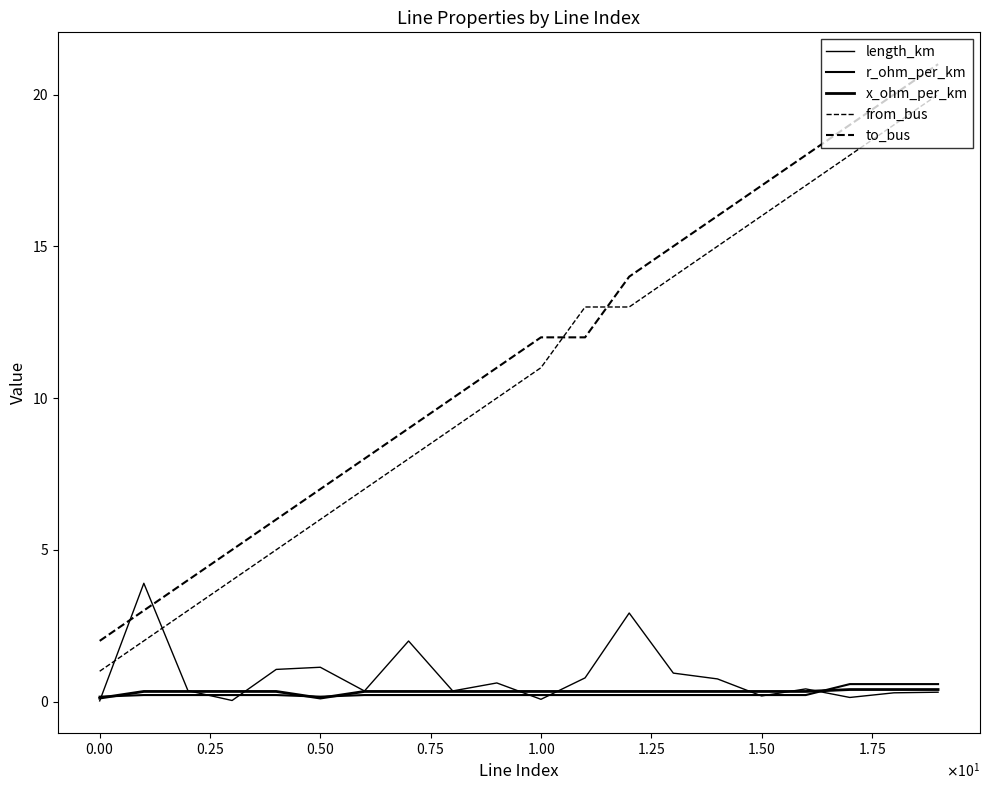

Reading left to right, list all the values displayed in this chart.

length_km: 0.0	3.9	0.4	0.0	1.1	1.1	0.3	2.0	0.4	0.6	0.1	0.8	2.9	0.9	0.7	0.2	0.4	0.1	0.3	0.3
r_ohm_per_km: 0.2	0.2	0.2	0.2	0.2	0.2	0.2	0.2	0.2	0.2	0.2	0.2	0.2	0.2	0.2	0.2	0.2	0.6	0.6	0.6
x_ohm_per_km: 0.1	0.3	0.3	0.3	0.3	0.1	0.3	0.3	0.3	0.3	0.3	0.3	0.3	0.3	0.3	0.3	0.3	0.4	0.4	0.4
from_bus: 1.0	2.0	3.0	4.0	5.0	6.0	7.0	8.0	9.0	10.0	11.0	13.0	13.0	14.0	15.0	16.0	17.0	18.0	19.0	20.0
to_bus: 2.0	3.0	4.0	5.0	6.0	7.0	8.0	9.0	10.0	11.0	12.0	12.0	14.0	15.0	16.0	17.0	18.0	19.0	20.0	21.0